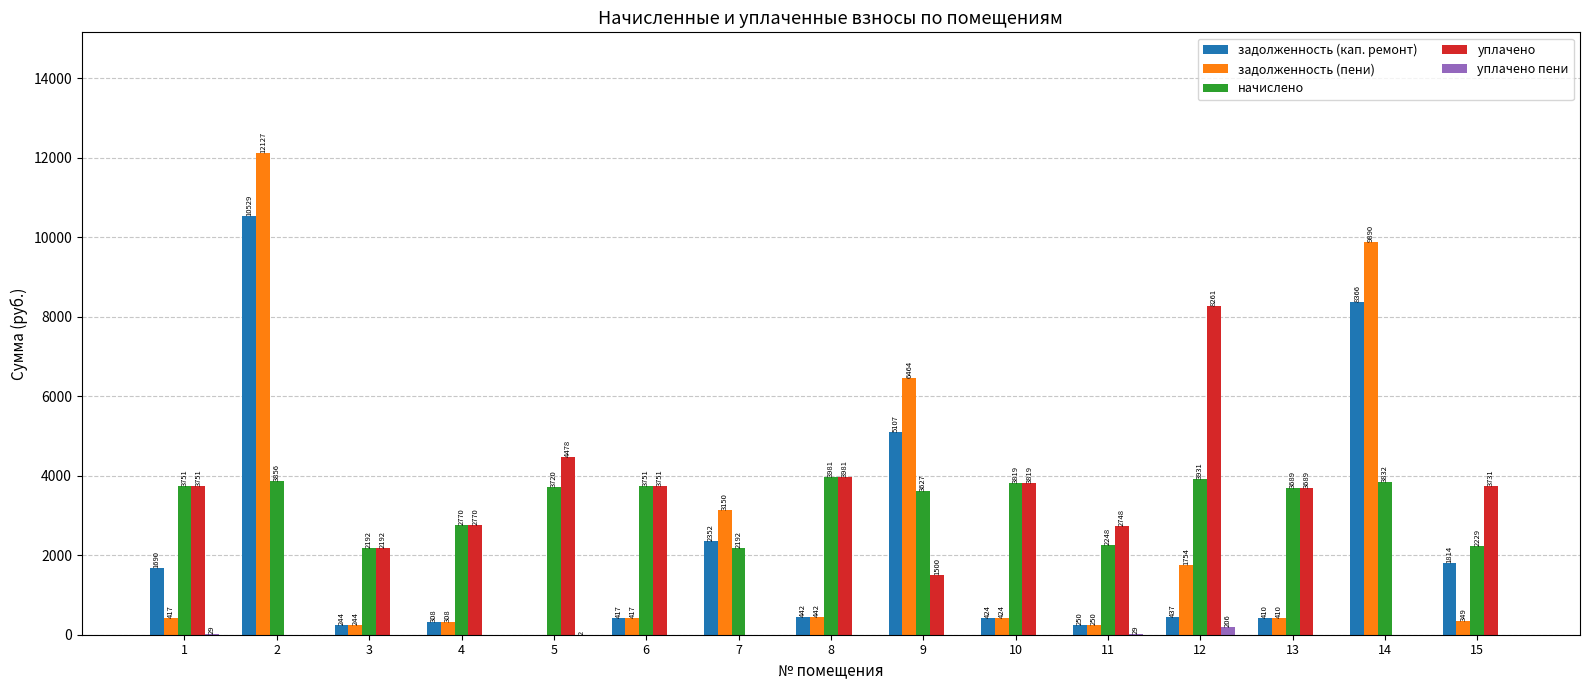

What is the sum of the уплачено пени values at 11 and 8?

29.4